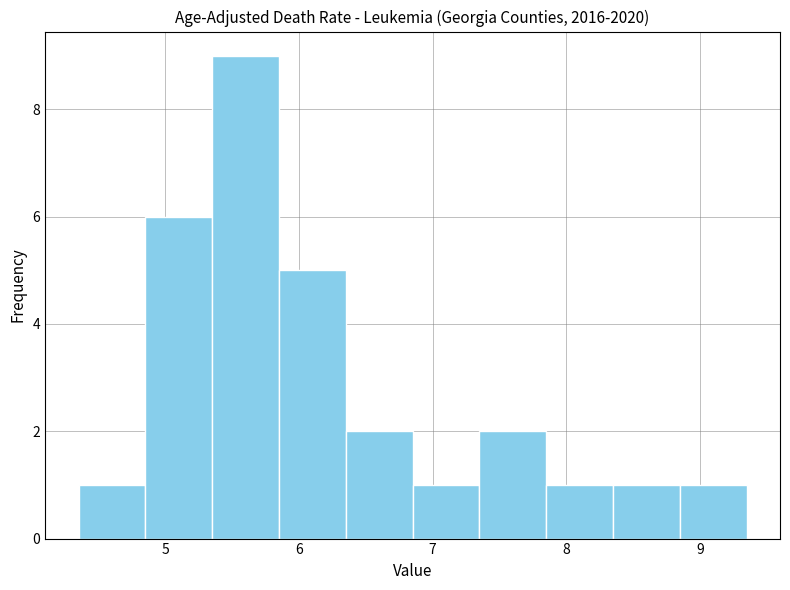

Which range on the x-axis has the tallest bar?

5.35 to 5.85